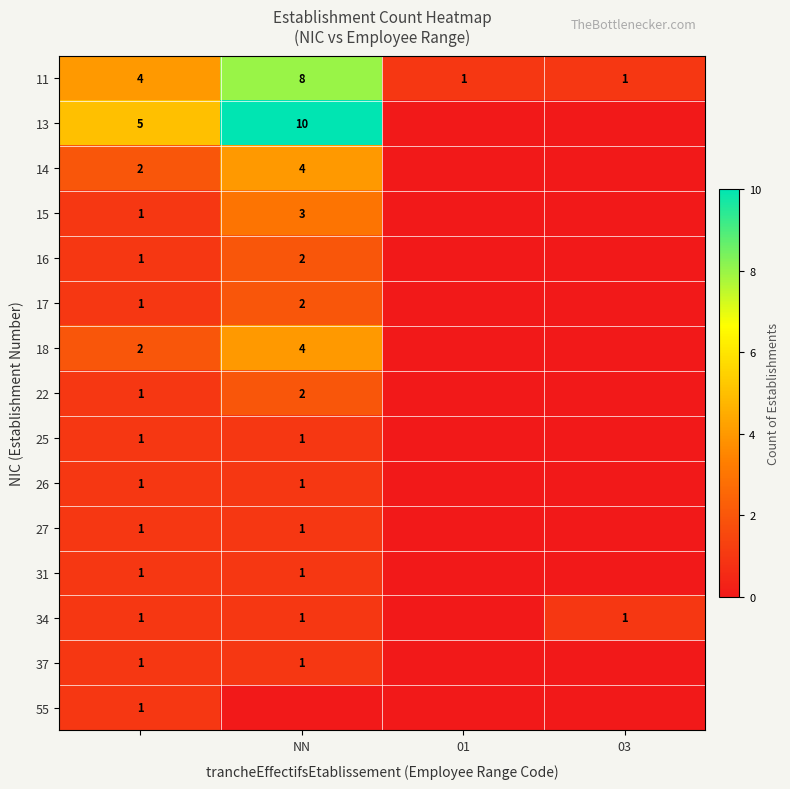

At how many categories does at least one series exceed 8?

1